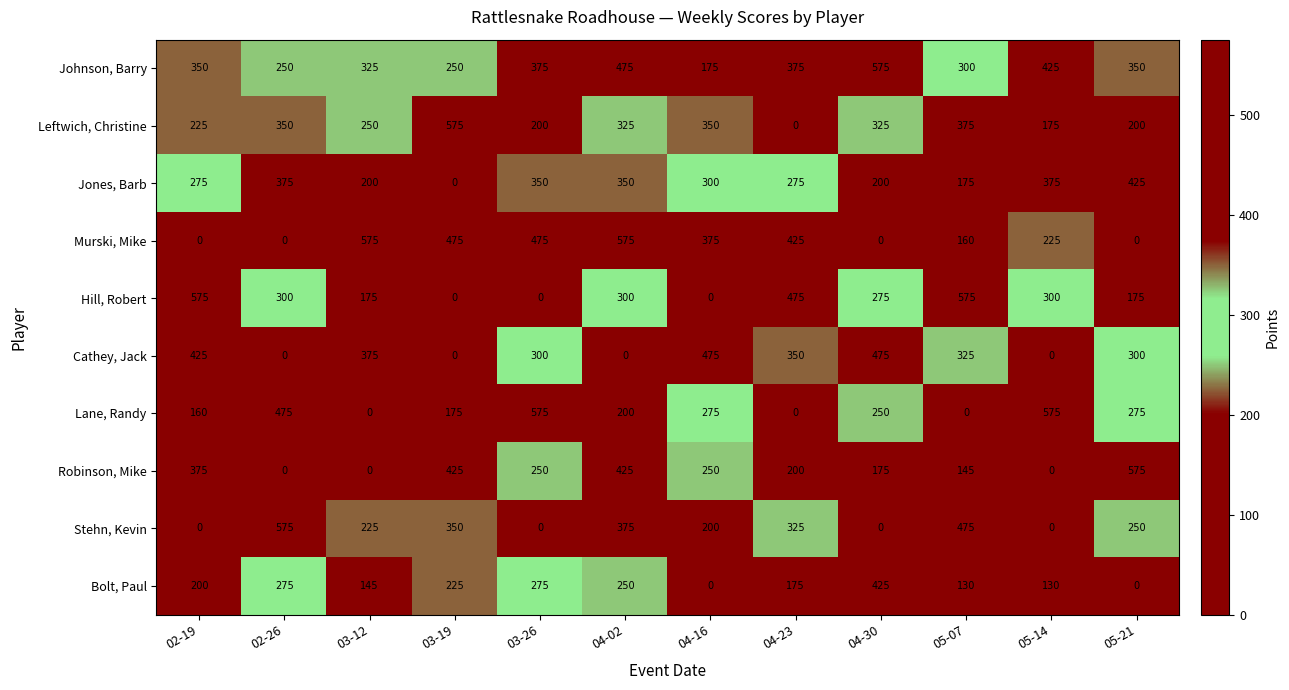

What is the difference between the Lane, Randy values at 02-26 and 04-02?

275